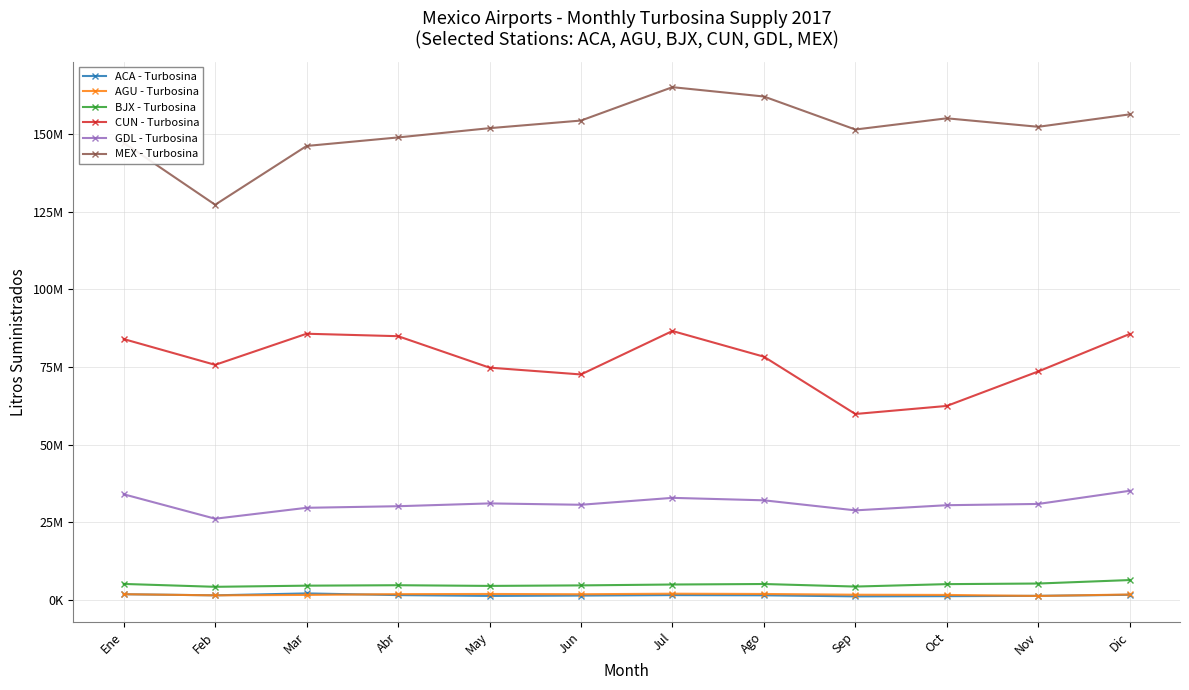

Does the chart have visible grid lines?

Yes